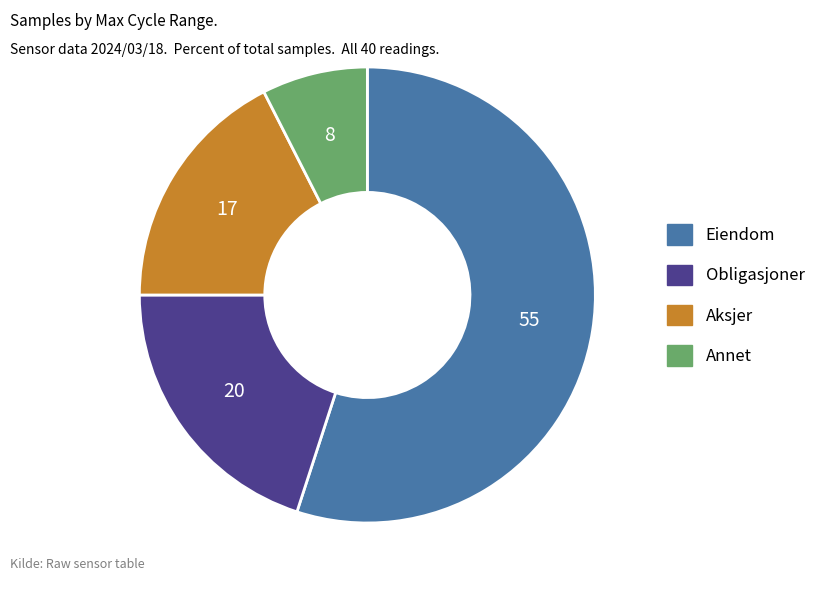

Is there any slice that represents more than half of the pie?

Yes